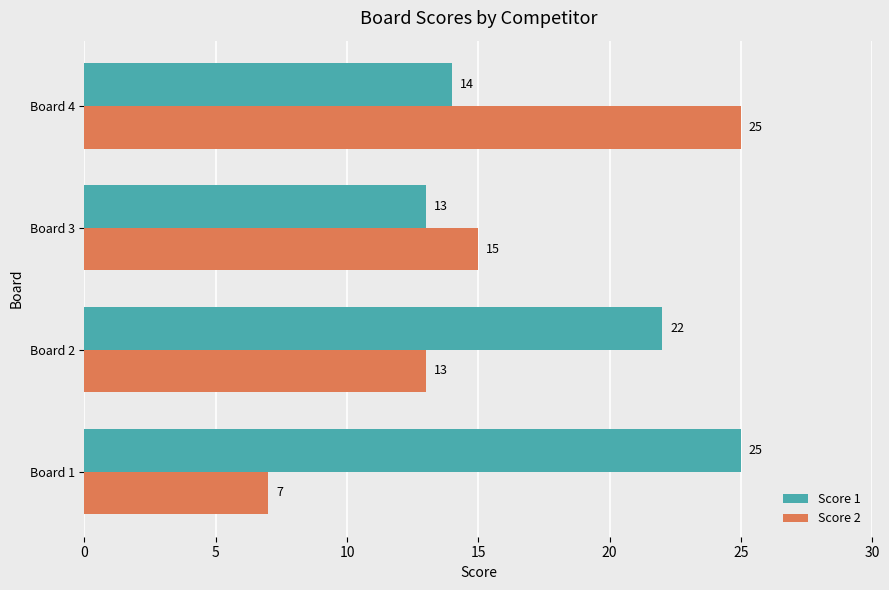

Which series has the largest total across all categories?

Score 1